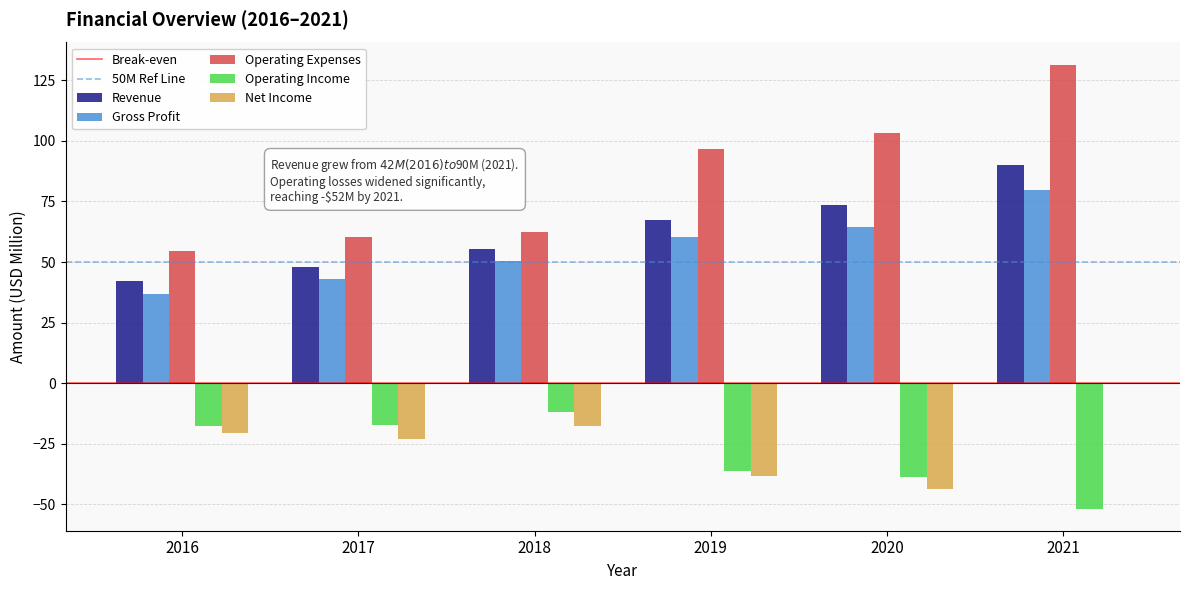

Which series changed the most between 2019 and 2021?

Net Income